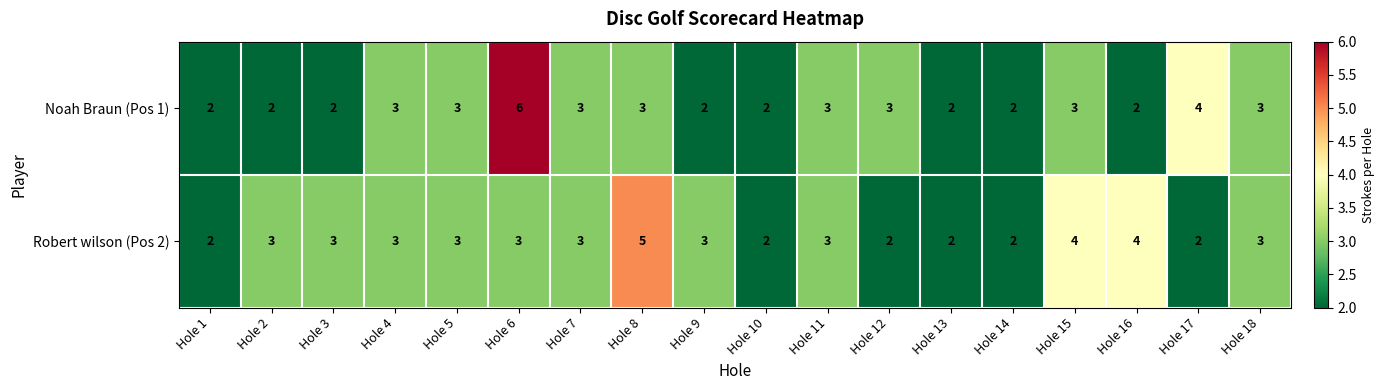

What is the smallest value displayed?

2